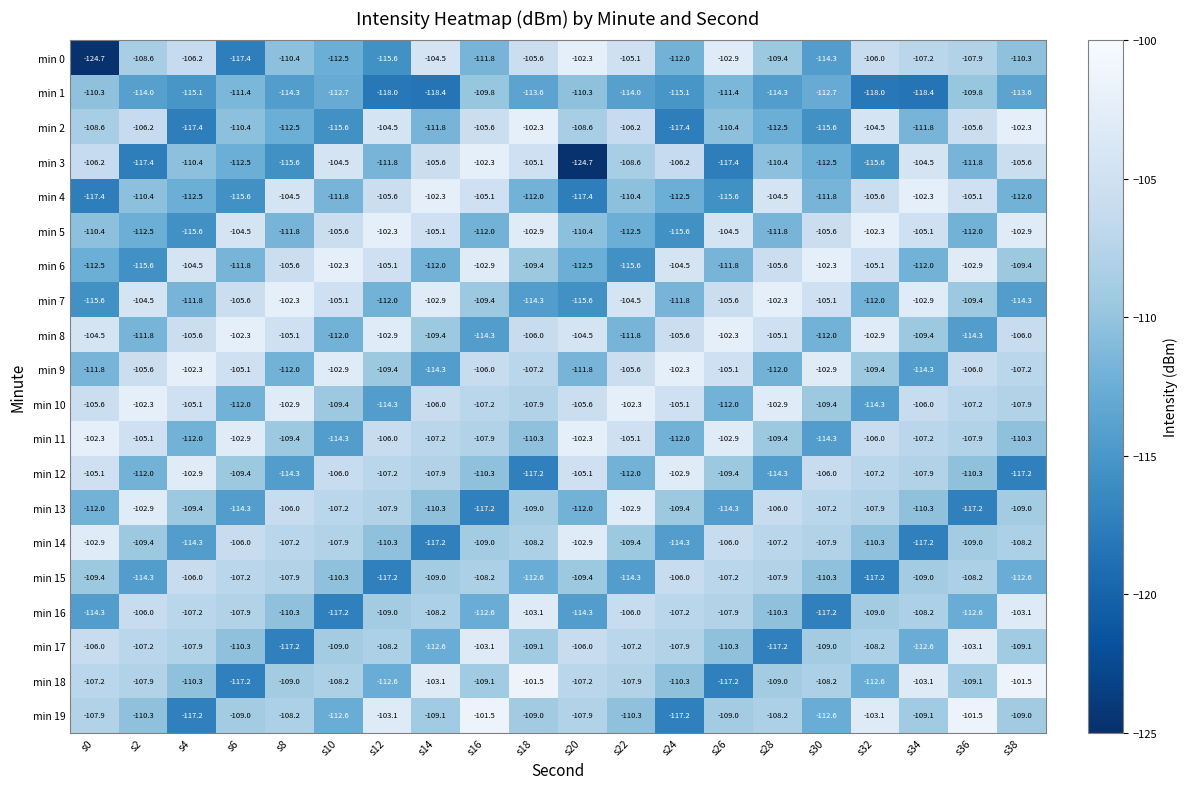

At which category is the sum across all series the highest?

s16